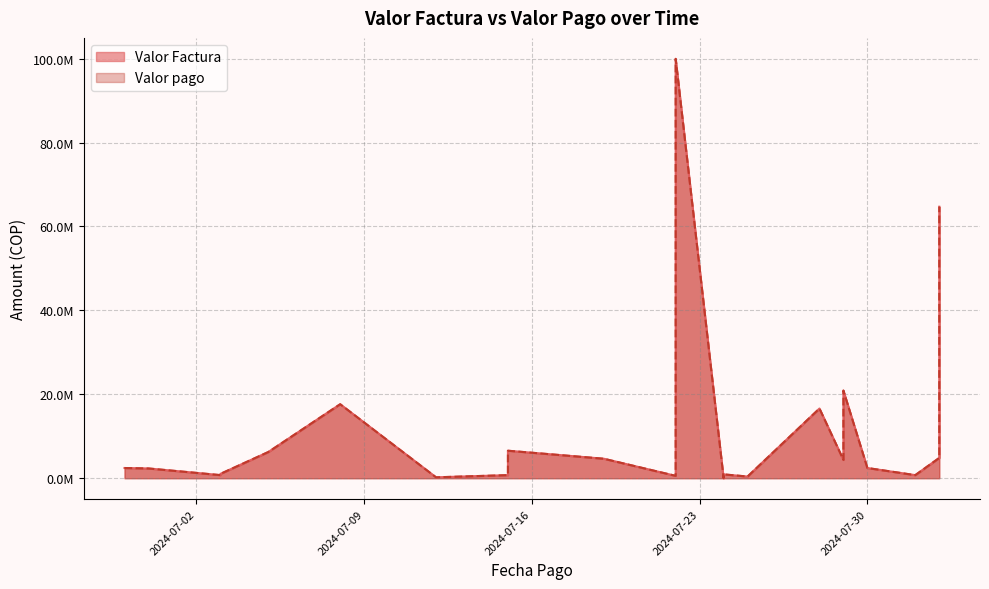

At how many categories does at least one series exceed 25470850?

2